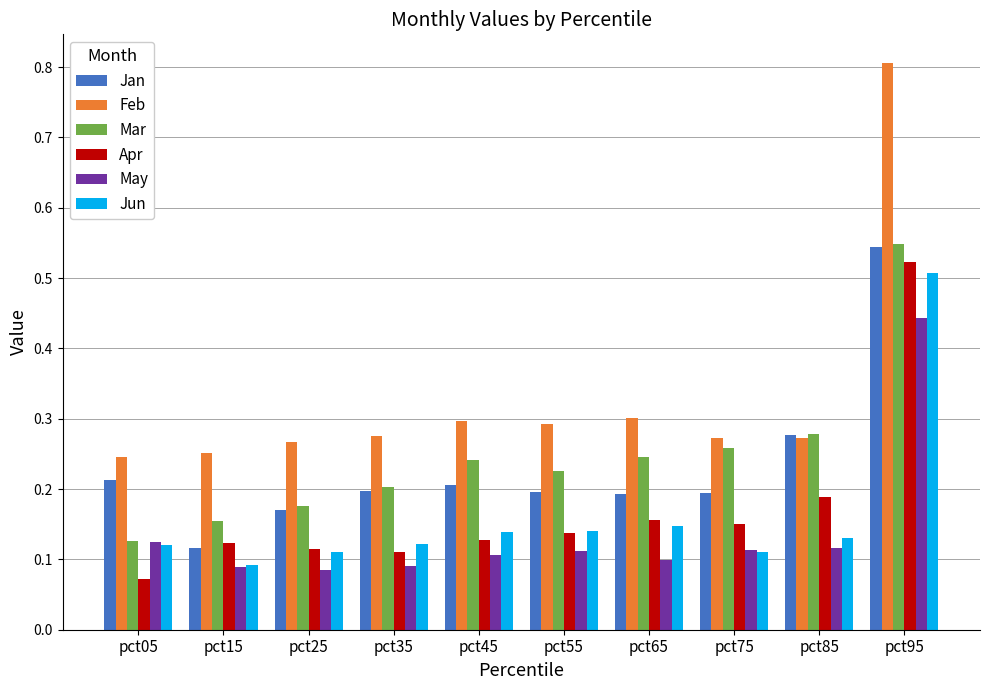

At which category does the chart reach its peak across all series?

pct95